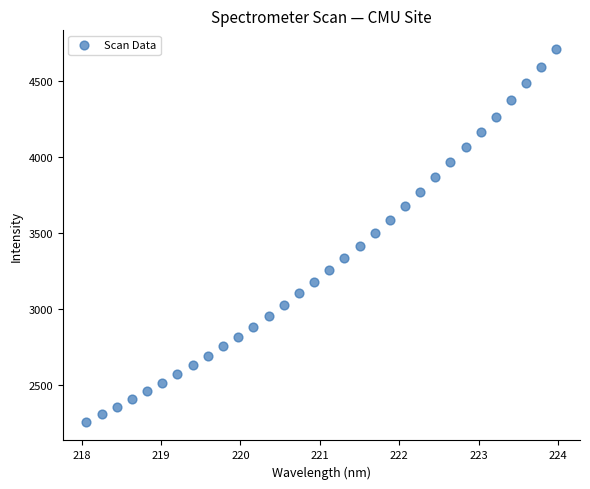

What is the range of X values (max minus min)?

5.9